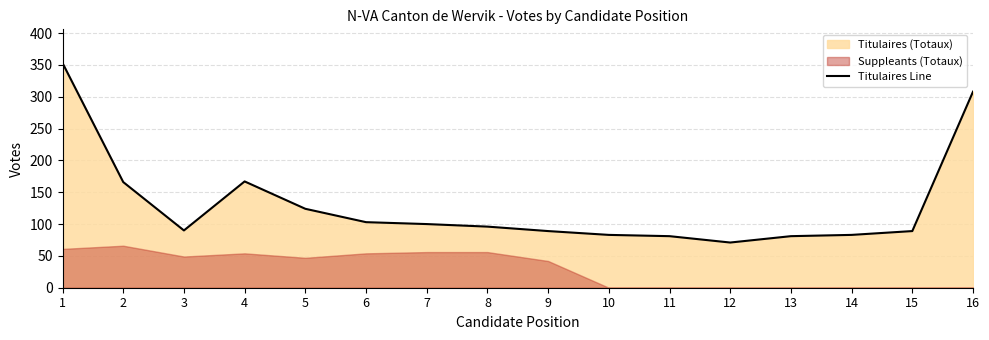

What is the smallest value displayed?

71